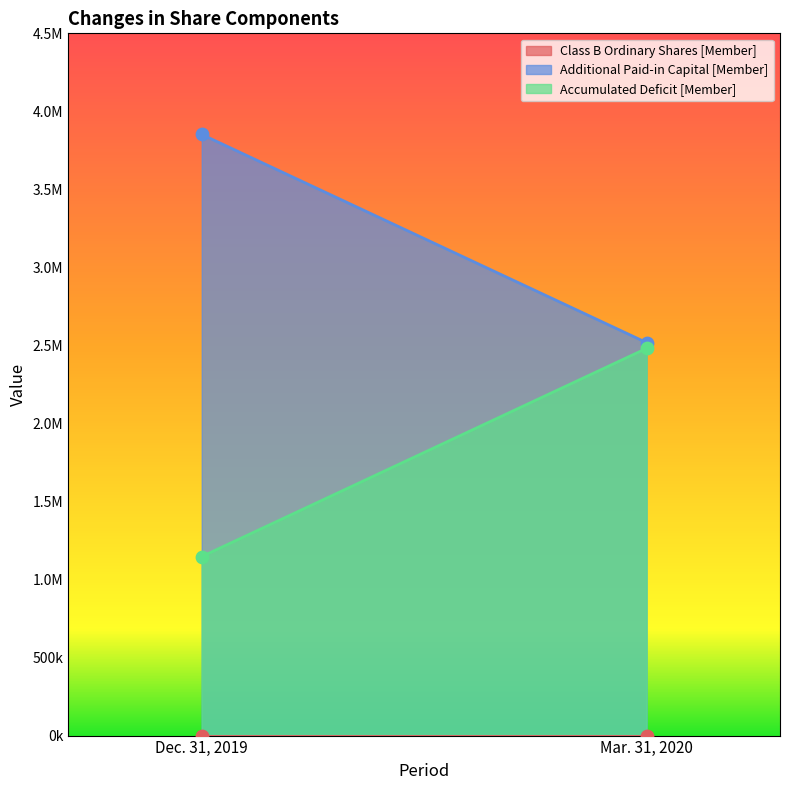

At which category is the sum across all series the highest?

Mar. 31, 2020